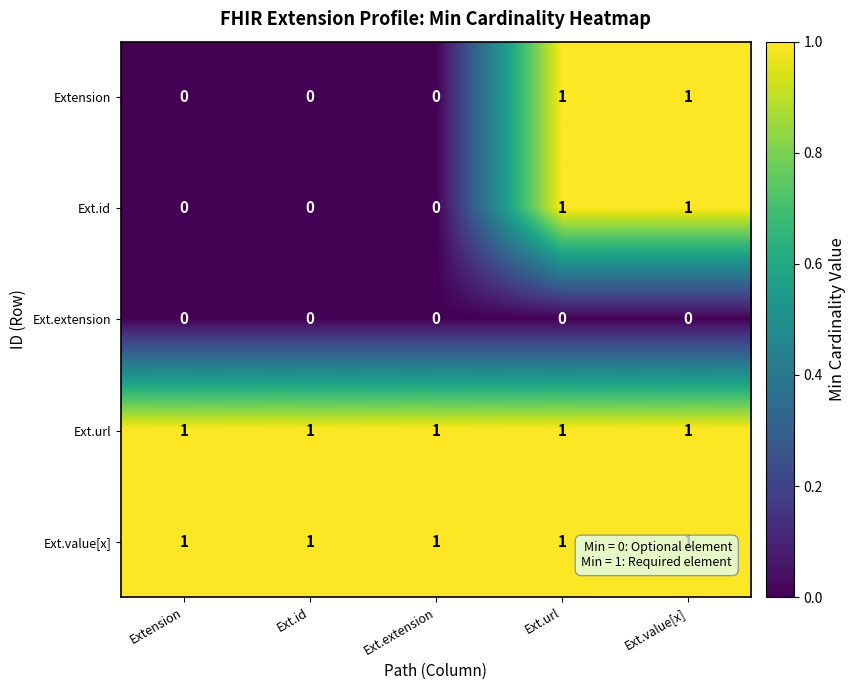

True or false: Ext.url has a value of 1 at Ext.url.

True